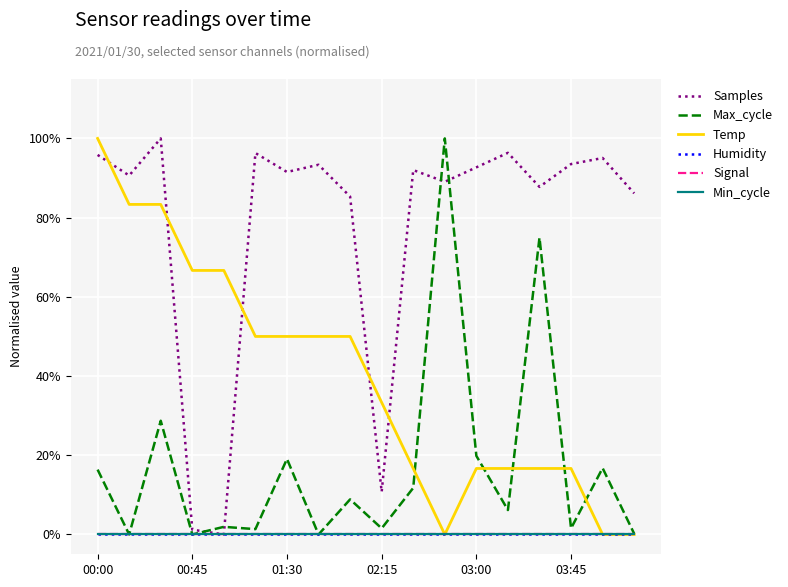

At which label does Signal reach its minimum?

00:00